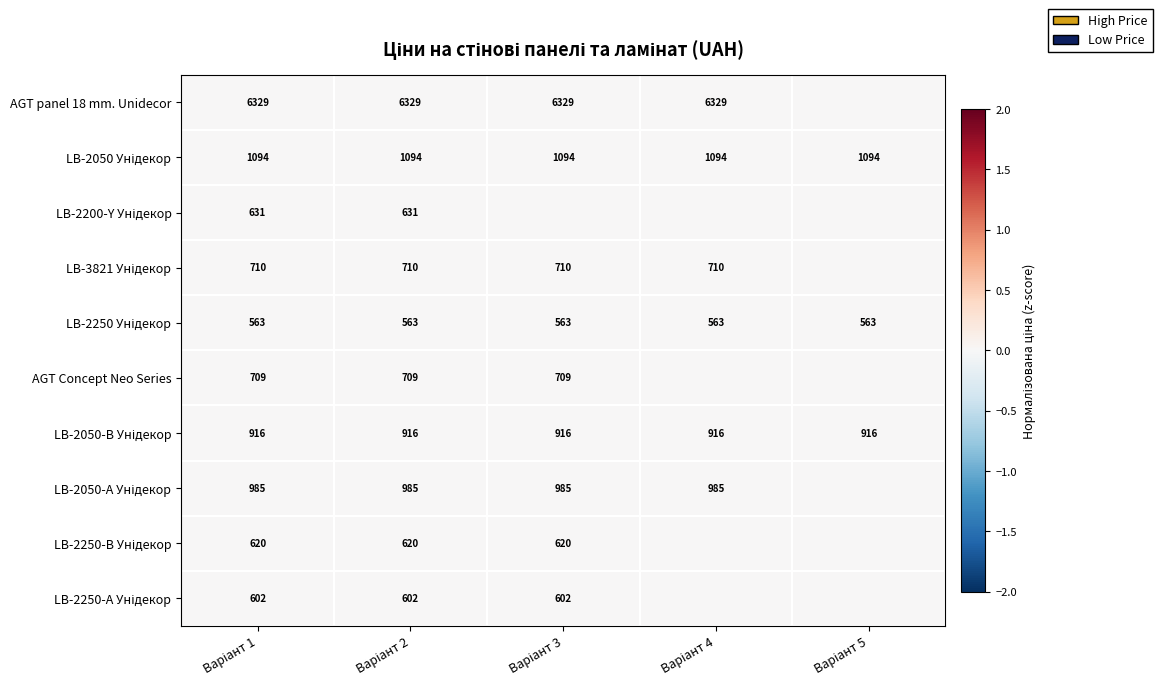

At how many categories does at least one series exceed 0?

5